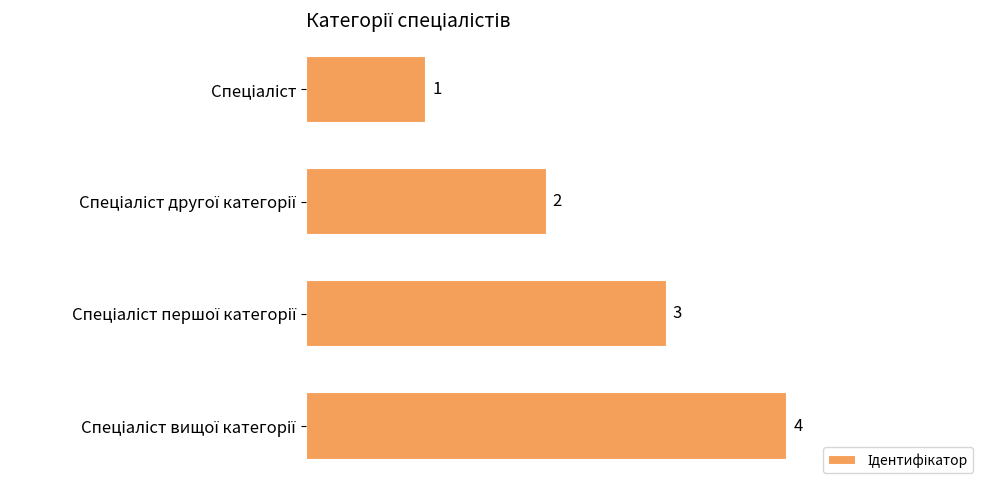

What is the difference between the maximum and minimum values?

3